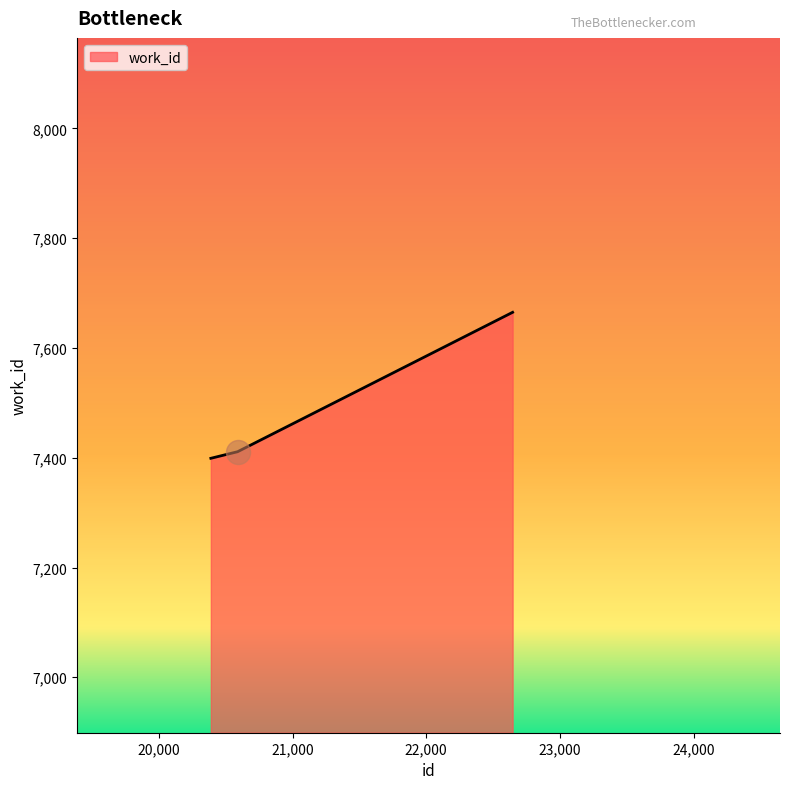

What is the average value?

7492